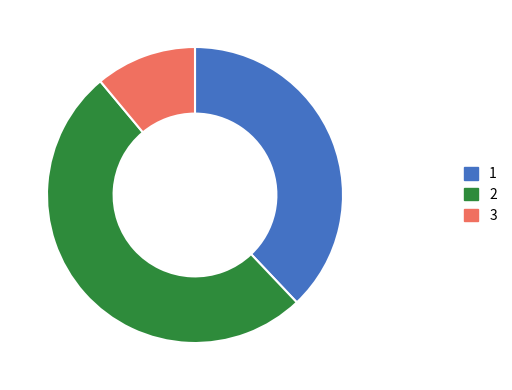

Is the sum of 2 and 1 greater than half?

Yes